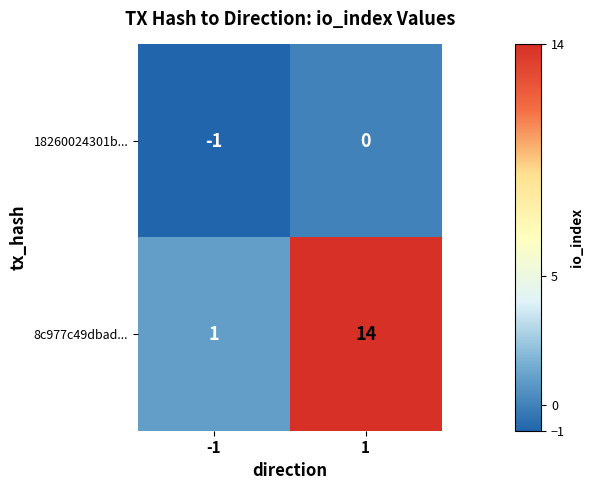

Read the 8c977c49dbad... value at 1, to the nearest 5.

15